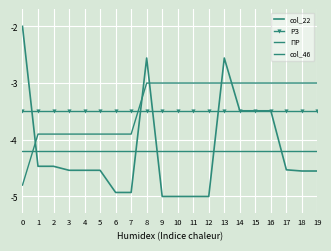

The value of ПР at 17 is -5.3. True or false?

False